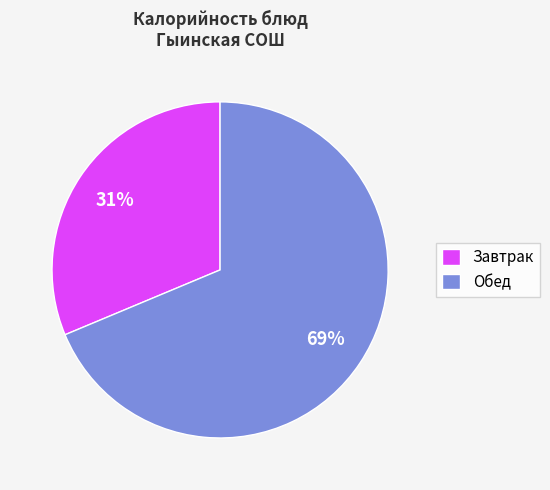

What percentage is the Завтрак slice, to the nearest percent?

31%